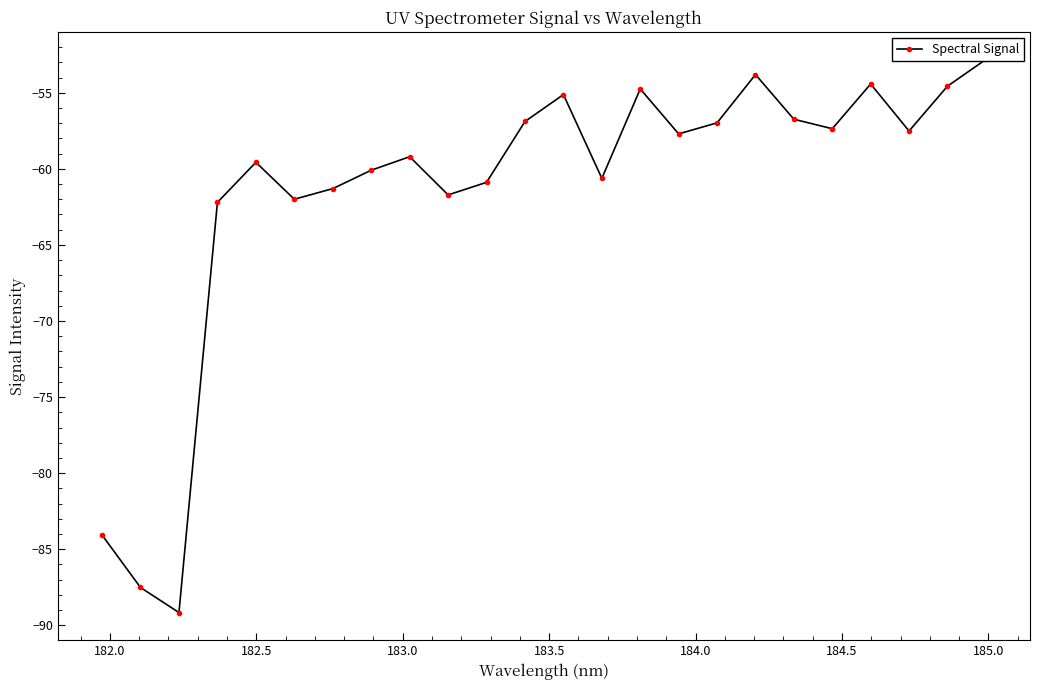

Reading left to right, list all the values displayed in this chart.

-84.1	-87.5	-89.2	-62.2	-59.6	-62.0	-61.3	-60.1	-59.2	-61.7	-60.9	-56.9	-55.1	-60.6	-54.8	-57.7	-57.0	-53.8	-56.7	-57.4	-54.4	-57.5	-54.6	-52.8